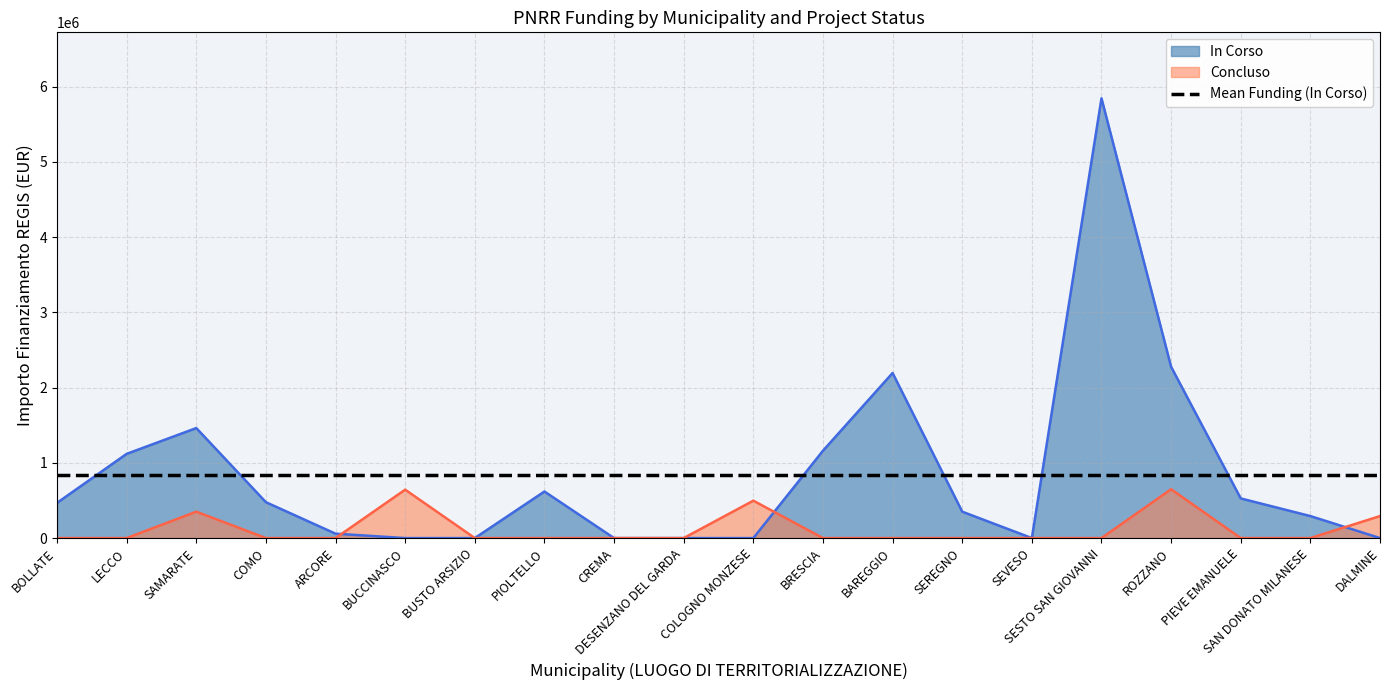

At how many categories does at least one series exceed 1671359?

3